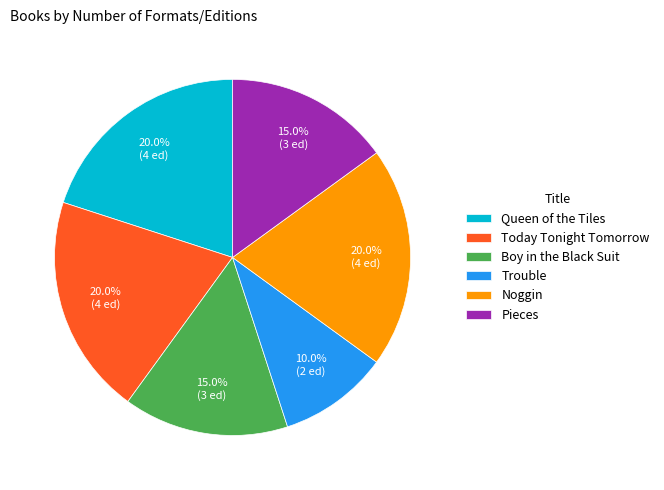

What is the smallest slice in the pie chart?

Trouble